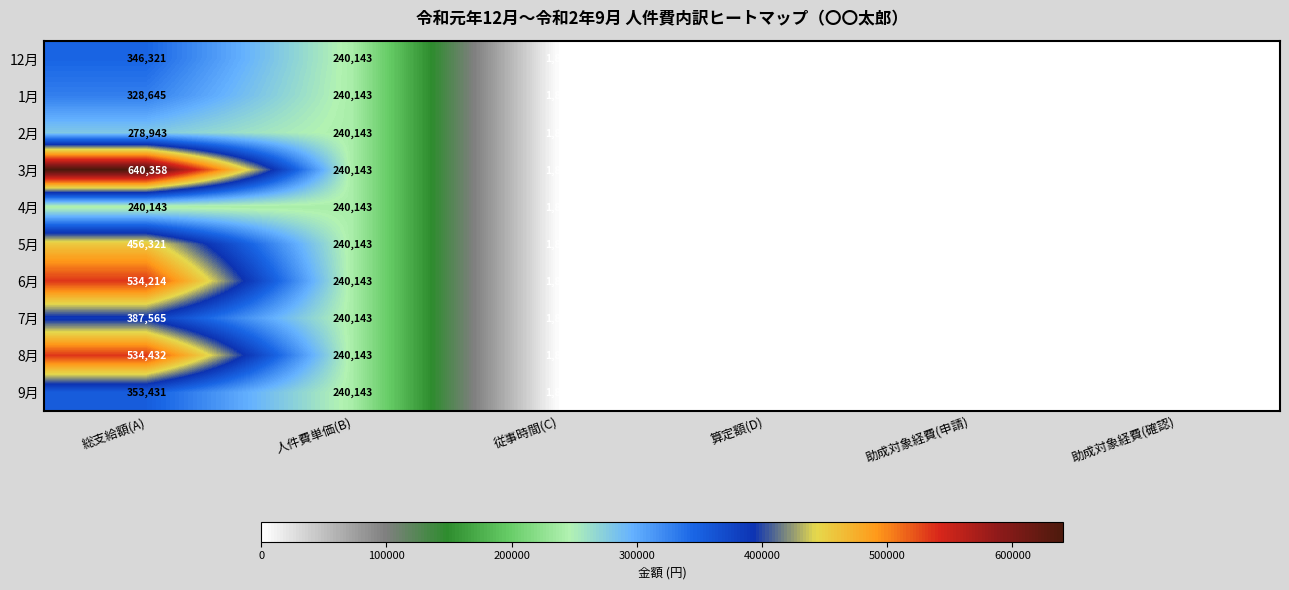

Which category has the highest value in the 6月 series?

総支給額(A)